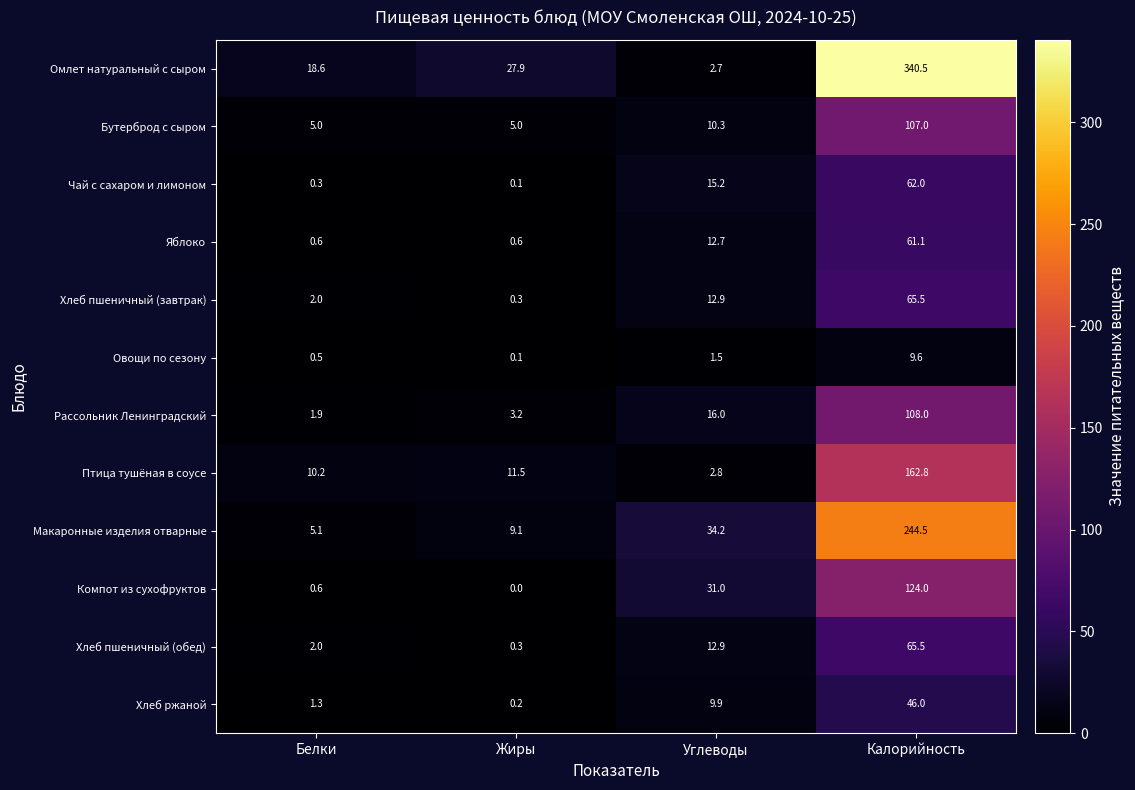

At which category does the chart reach its peak across all series?

Калорийность